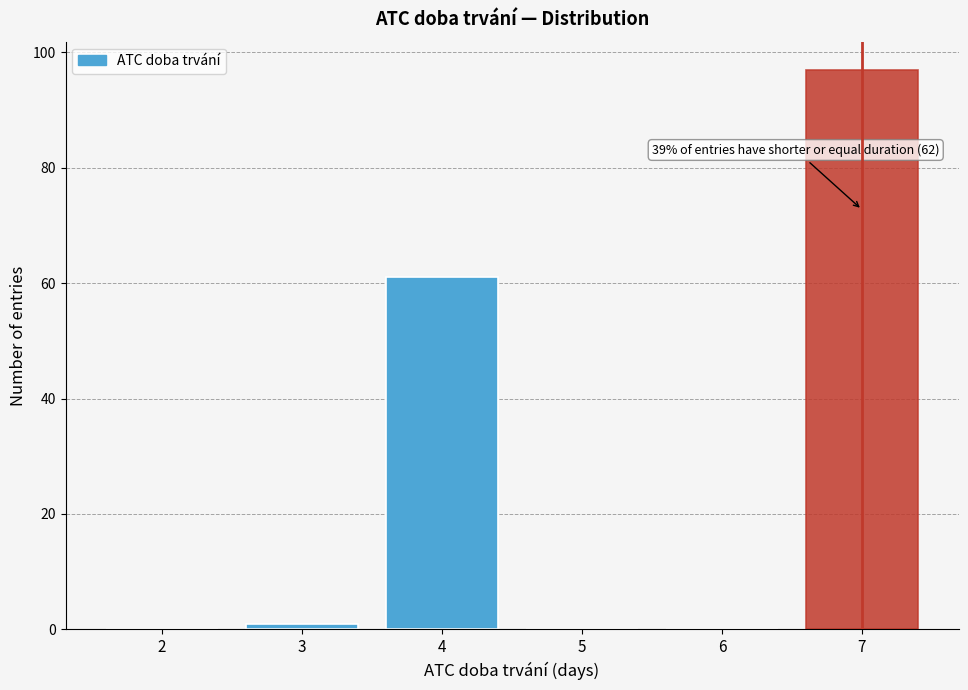

Which range on the x-axis has the tallest bar?

6.5 to 7.5